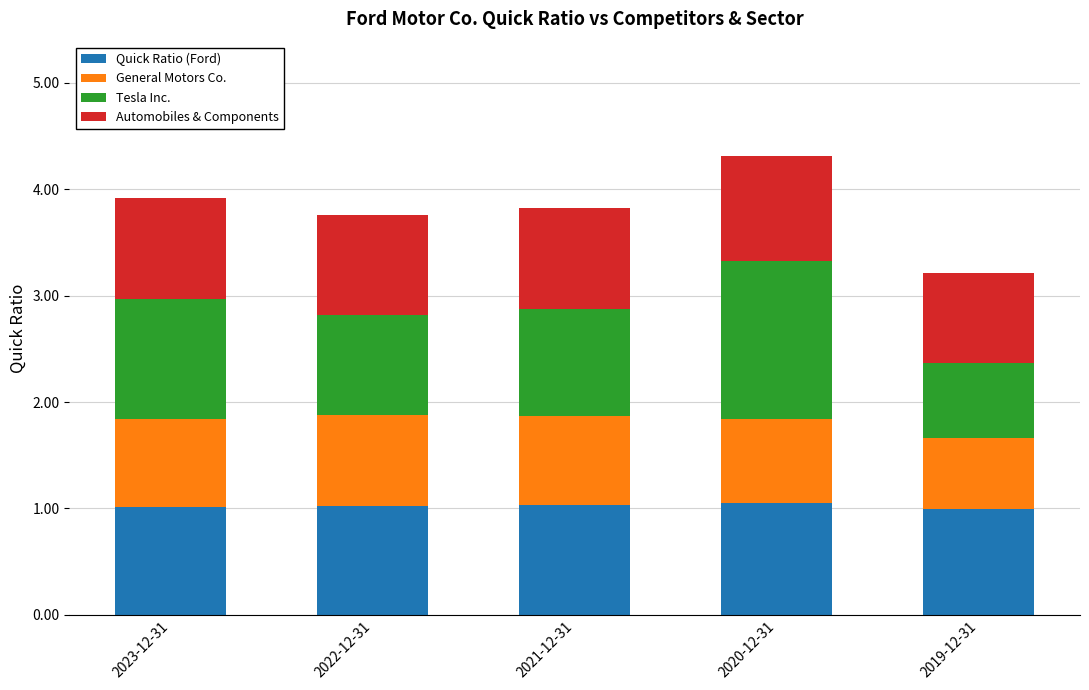

What is the lowest value of the Quick Ratio (Ford) series?

1.0